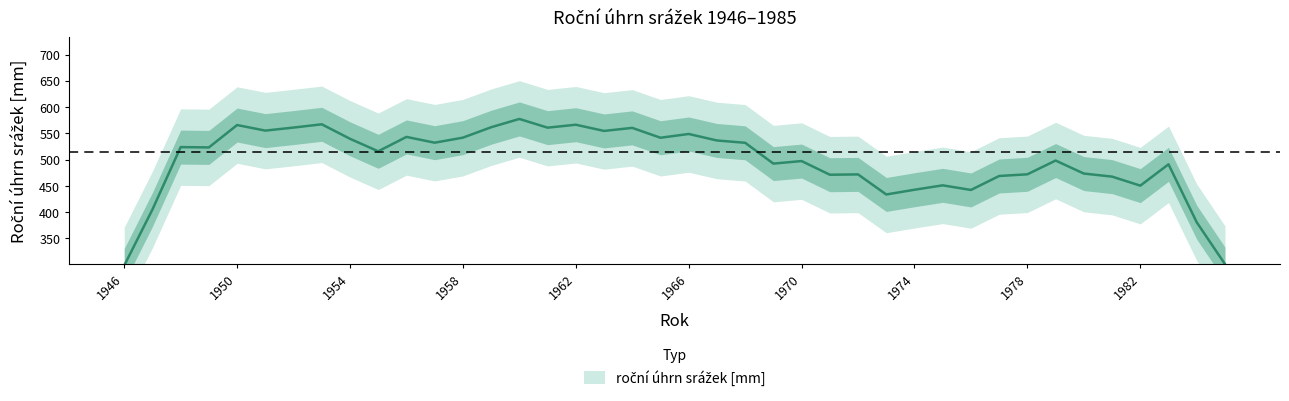

How many lines are shown in the chart?

1